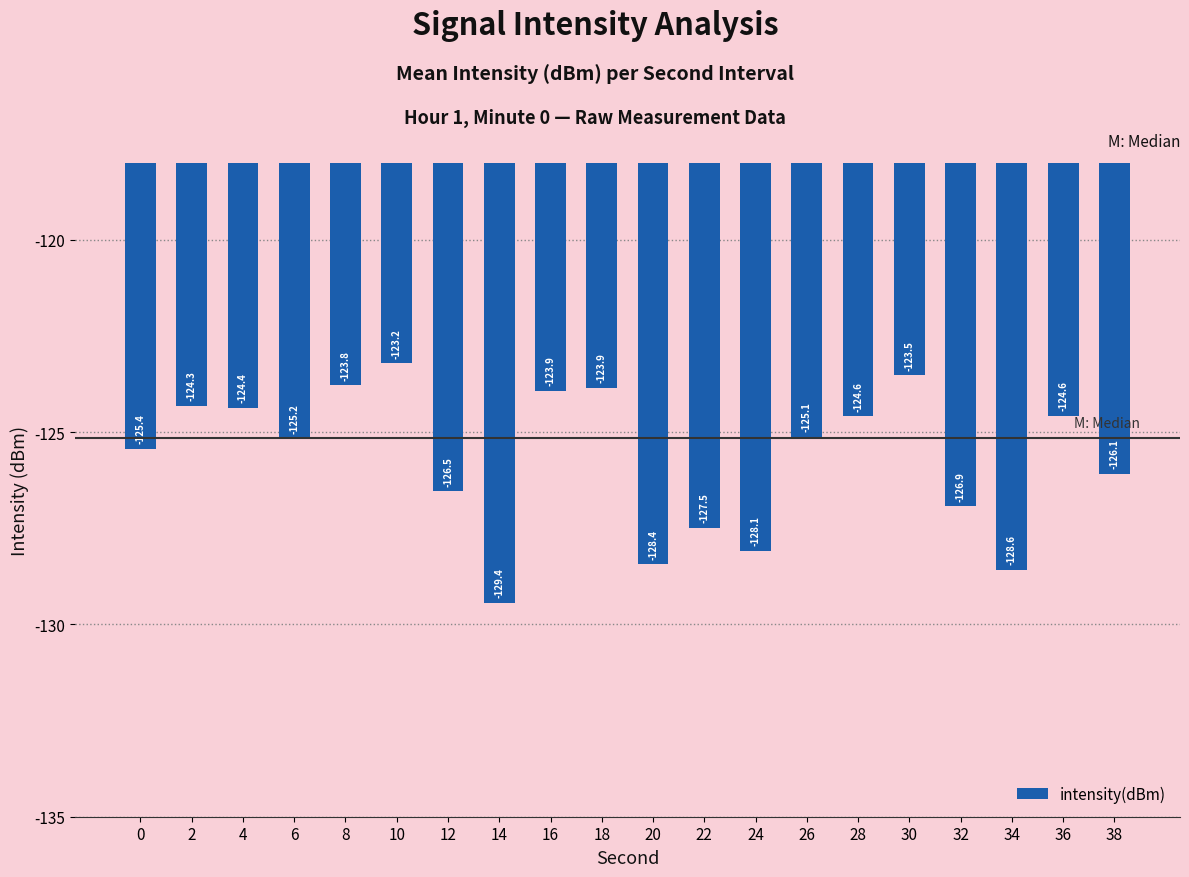

True or false: the data shows -124.6 at 28.

True